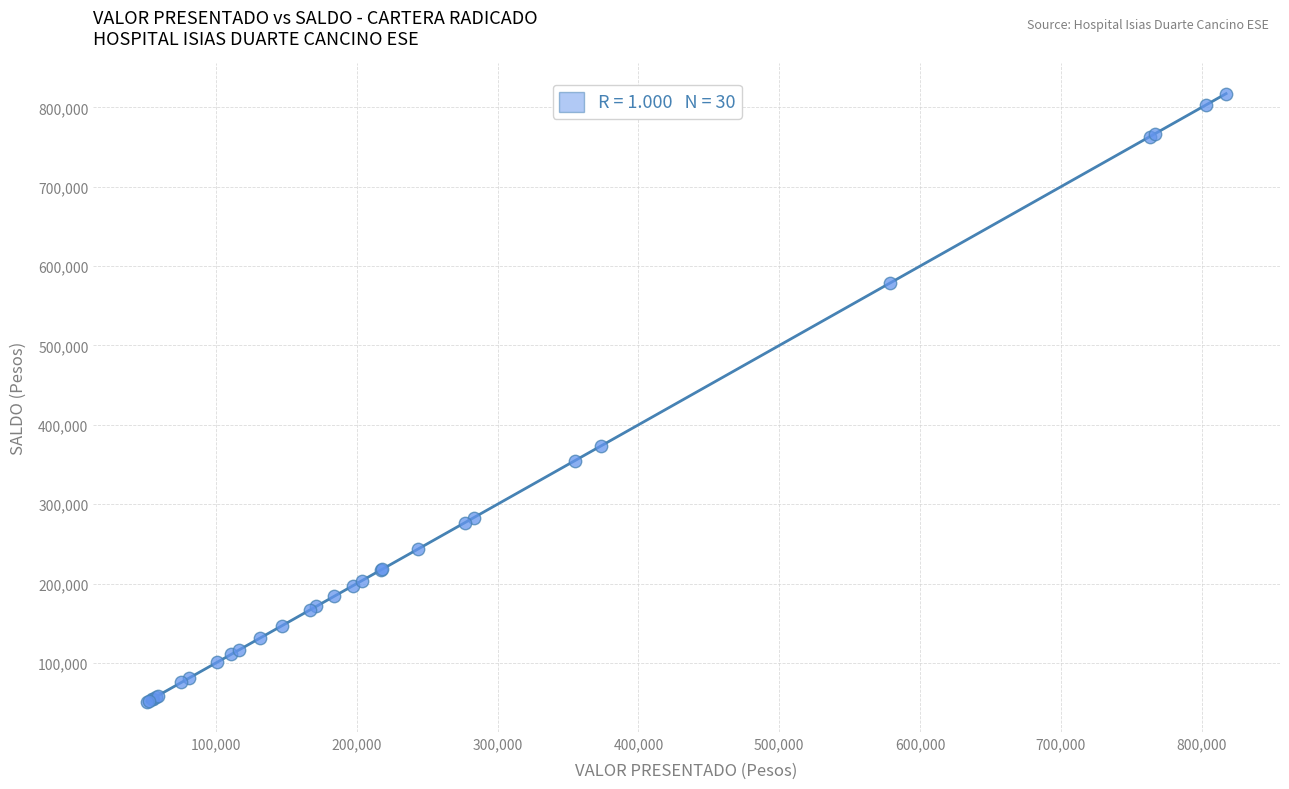

What Y value in the scatter plot is closest to 434270?

373529